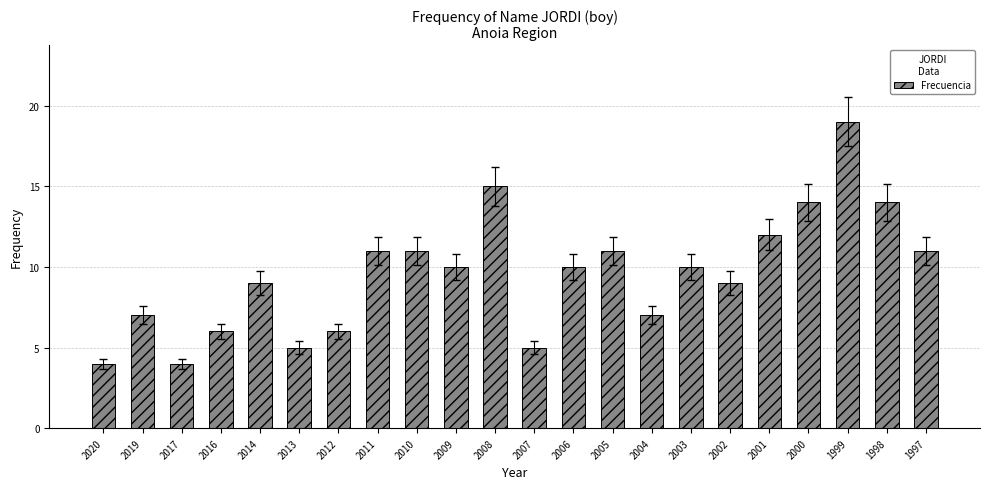

What is the value of the 8th bar from the left?

11